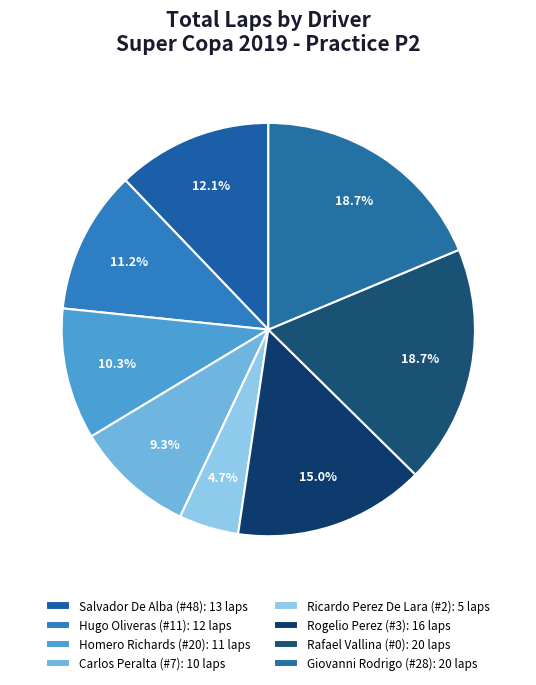

How many slices are in this pie chart?

8